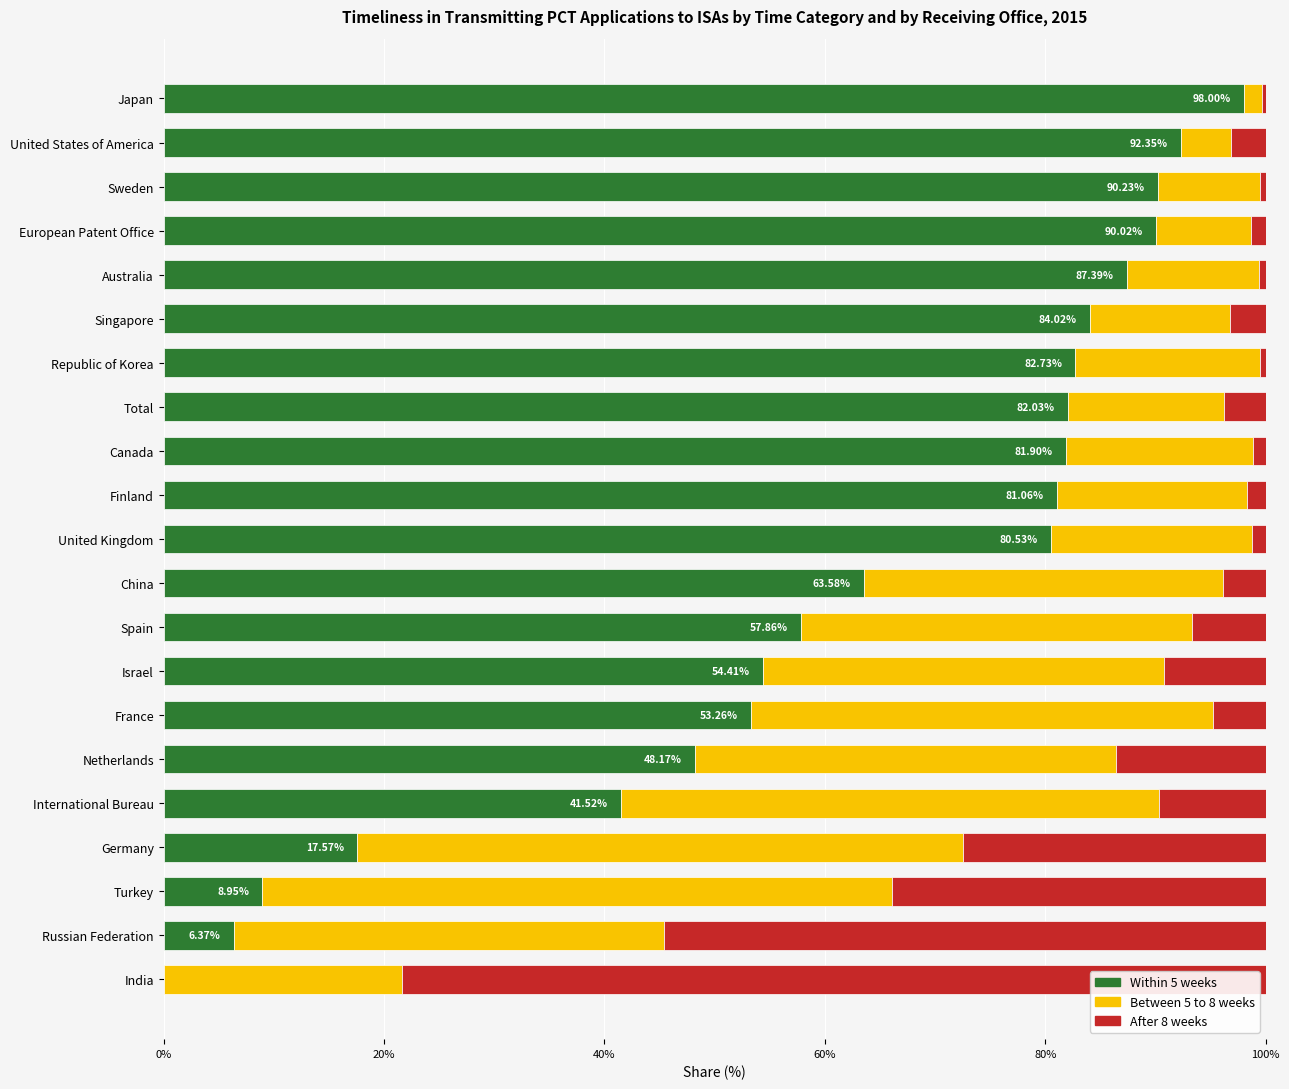

What is the sum of all Within 5 weeks values?

1301.9